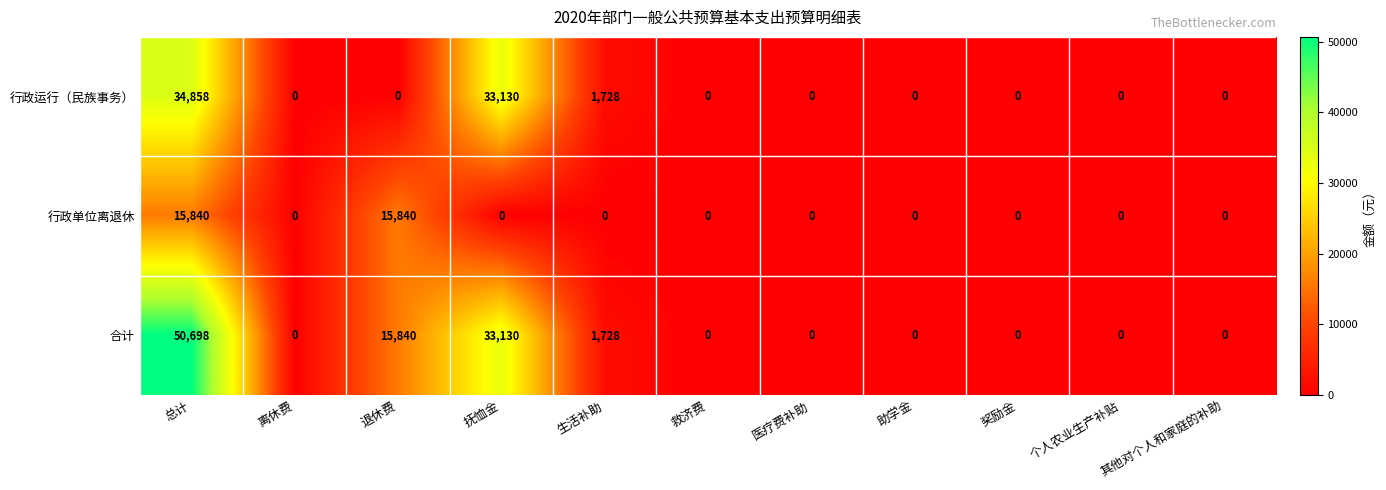

True or false: 行政单位离退休 has a value of 8740 at 总计.

False